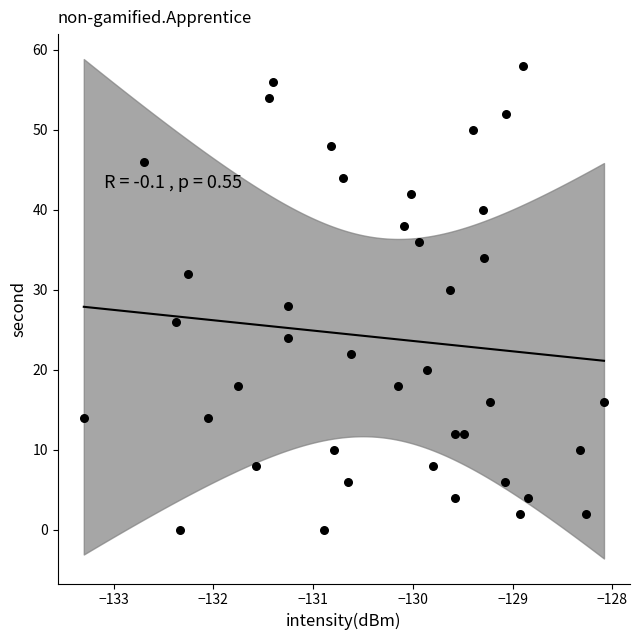

What is the range of Y values (max minus min)?

58